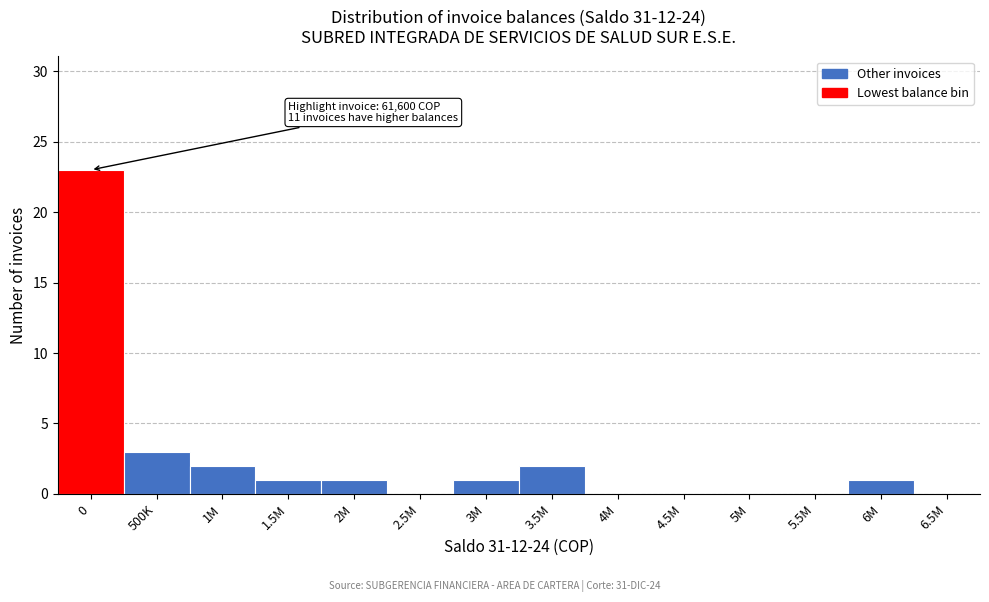

Reading left to right, extract all data points from this chart.

0=23	500K=3	1M=2	1.5M=1	2M=1	2.5M=0	3M=1	3.5M=2	4M=0	4.5M=0	5M=0	5.5M=0	6M=1	6.5M=0